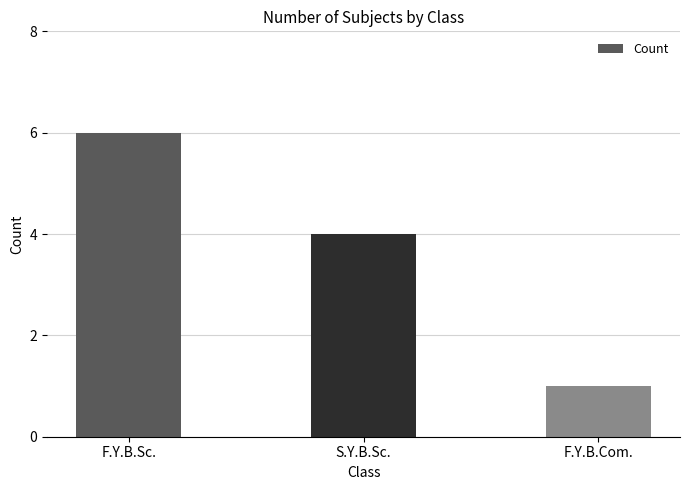

What is the change in value from F.Y.B.Sc. to F.Y.B.Com.?

-5